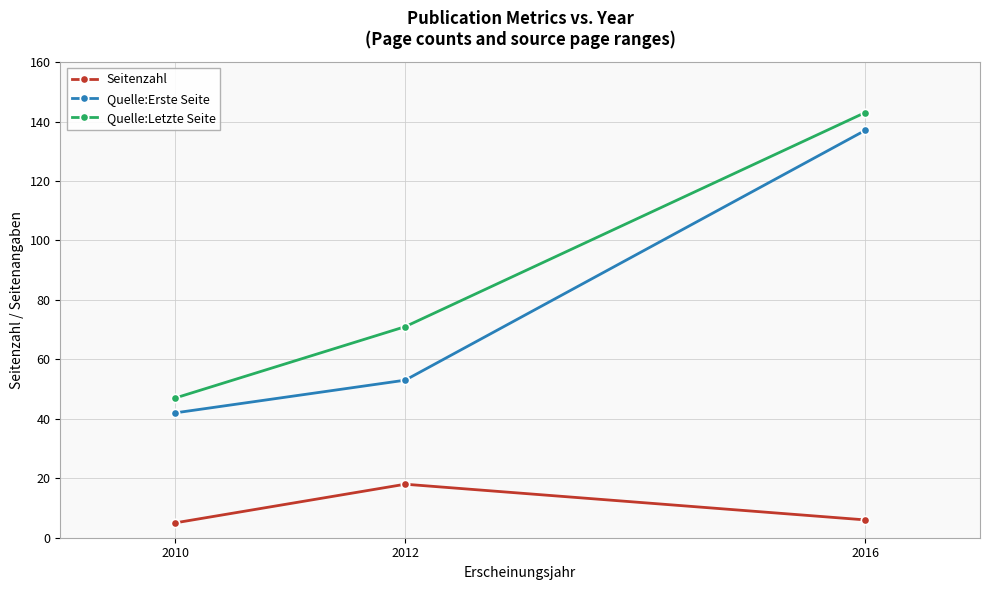

What is the highest value of the Seitenzahl series?

18